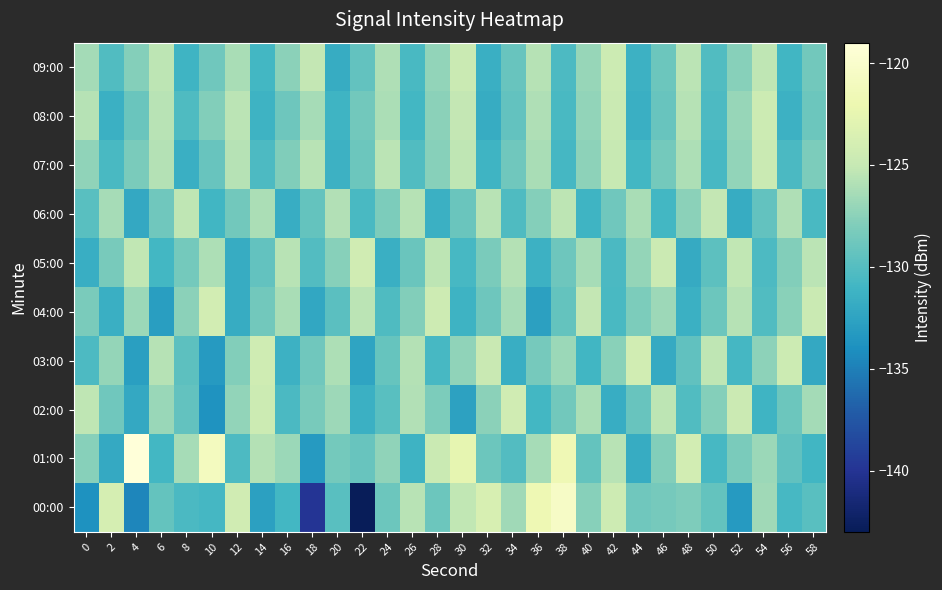

Reading right to left, list all the values displayed in this chart.

00:00: 58=-129.8	56=-130.6	54=-126.6	52=-133.2	50=-129.3	48=-128.1	46=-128.4	44=-128.7	42=-124.5	40=-127.7	38=-120.5	36=-121.7	34=-126.7	32=-123.8	30=-125.2	28=-128.9	26=-125.6	24=-128.8	22=-142.9	20=-129.8	18=-139.9	16=-130.9	14=-132.7	12=-124.3	10=-130.8	8=-130.5	6=-129.2	4=-134.6	2=-123.9	0=-133.9
01:00: 58=-131.0	56=-129.5	54=-126.8	52=-128.2	50=-130.7	48=-124.1	46=-127.9	44=-131.8	42=-125.6	40=-129.3	38=-121.7	36=-126.4	34=-130.1	32=-128.9	30=-122.5	28=-124.8	26=-131.2	24=-127.3	22=-129.1	20=-128.5	18=-133.2	16=-126.8	14=-125.8	12=-130.4	10=-120.9	8=-126.3	6=-130.9	4=-119.0	2=-132.0	0=-127.6
02:00: 58=-126.5	56=-128.9	54=-131.1	52=-124.7	50=-127.8	48=-130.2	46=-125.4	44=-129.1	42=-131.7	40=-126.2	38=-128.6	36=-130.9	34=-124.3	32=-127.5	30=-132.6	28=-128.1	26=-125.9	24=-129.8	22=-131.4	20=-126.7	18=-128.3	16=-130.5	14=-124.6	12=-127.2	10=-133.8	8=-129.4	6=-126.9	4=-132.1	2=-128.7	0=-125.3
03:00: 58=-132.1	56=-124.6	54=-127.4	52=-130.8	50=-125.3	48=-129.5	46=-131.9	44=-124.2	42=-127.6	40=-131.0	38=-126.8	36=-128.4	34=-131.6	32=-124.9	30=-127.3	28=-130.7	26=-125.8	24=-129.2	22=-132.5	20=-126.1	18=-128.7	16=-131.3	14=-124.4	12=-127.9	10=-133.2	8=-129.6	6=-125.7	4=-132.8	2=-127.1	0=-130.4
04:00: 58=-124.8	56=-127.6	54=-130.2	52=-125.7	50=-128.9	48=-131.4	46=-126.7	44=-128.1	42=-130.6	40=-125.1	38=-129.3	36=-132.7	34=-126.4	32=-128.8	30=-131.2	28=-124.5	26=-127.9	24=-130.3	22=-125.5	20=-129.7	18=-132.2	16=-126.3	14=-128.6	12=-131.8	10=-124.1	8=-127.5	6=-132.9	4=-126.8	2=-131.5	0=-128.2
05:00: 58=-125.5	56=-127.9	54=-130.4	52=-125.2	50=-129.6	48=-131.9	46=-124.7	44=-127.1	42=-130.5	40=-126.4	38=-128.8	36=-131.3	34=-125.8	32=-128.2	30=-130.7	28=-125.4	26=-129.0	24=-131.5	22=-124.3	20=-127.7	18=-130.1	16=-125.6	14=-129.4	12=-131.8	10=-126.1	8=-128.5	6=-130.9	4=-125.2	2=-128.3	0=-131.6
06:00: 58=-130.6	56=-126.0	54=-129.4	52=-131.8	50=-125.1	48=-127.5	46=-130.9	44=-126.3	42=-128.7	40=-131.1	38=-125.4	36=-127.8	34=-130.3	32=-125.6	30=-129.0	28=-131.4	26=-125.7	24=-128.1	22=-130.6	20=-125.9	18=-129.3	16=-131.7	14=-126.2	12=-128.6	10=-131.0	8=-125.3	6=-128.7	4=-132.1	2=-126.4	0=-129.8
07:00: 58=-128.1	56=-130.5	54=-124.8	52=-127.2	50=-130.7	48=-126.1	46=-128.5	44=-130.9	42=-125.0	40=-127.4	38=-130.8	36=-126.3	34=-128.7	32=-131.1	30=-125.3	28=-127.7	26=-130.2	24=-125.5	22=-128.9	20=-131.3	18=-125.6	16=-128.0	14=-130.4	12=-125.7	10=-129.1	8=-131.5	6=-125.8	4=-128.2	2=-130.6	0=-127.3
08:00: 58=-128.9	56=-131.3	54=-124.6	52=-127.0	50=-130.4	48=-125.7	46=-129.1	44=-131.5	42=-124.8	40=-127.2	38=-130.6	36=-126.0	34=-129.4	32=-131.8	30=-125.1	28=-127.5	26=-130.9	24=-126.2	22=-128.6	20=-131.1	18=-126.4	16=-128.8	14=-131.2	12=-125.5	10=-127.9	8=-130.3	6=-125.6	4=-129.0	2=-131.4	0=-125.7
09:00: 58=-128.6	56=-131.0	54=-125.3	52=-127.7	50=-130.2	48=-125.5	46=-128.9	44=-131.3	42=-124.6	40=-127.0	38=-130.4	36=-125.7	34=-129.1	32=-131.5	30=-124.8	28=-127.2	26=-130.6	24=-126.0	22=-129.4	20=-131.8	18=-125.1	16=-127.5	14=-130.9	12=-126.3	10=-128.7	8=-131.1	6=-125.4	4=-127.8	2=-130.2	0=-126.5